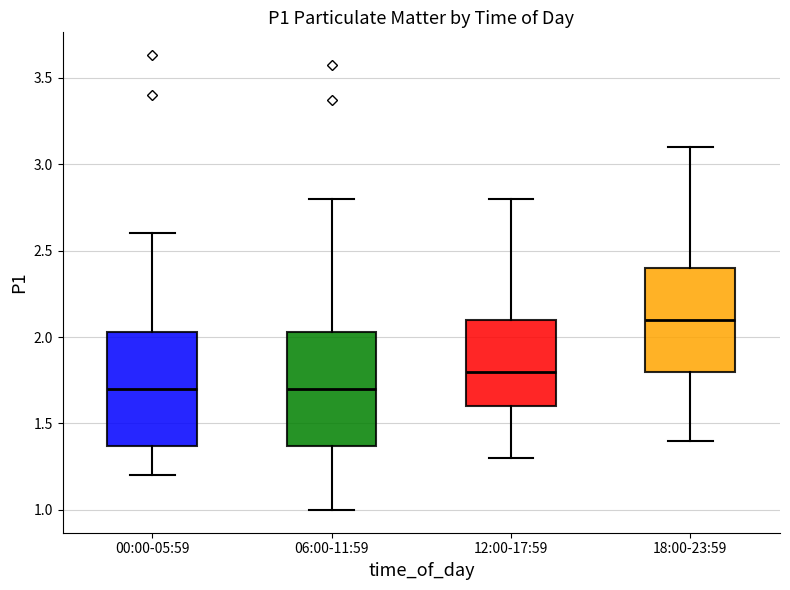

Reading left to right, read every box against the y-axis: the position of its median line, the range the box covers, and the ends of its whiskers. The values are not printed on the chart, so give them approximately, as read against the axis.

00:00-05:59: median 1.70, box 1.35 to 2.05, whiskers 1.20 to 2.60
06:00-11:59: median 1.70, box 1.35 to 2.05, whiskers 1.00 to 2.80
12:00-17:59: median 1.80, box 1.60 to 2.10, whiskers 1.30 to 2.80
18:00-23:59: median 2.10, box 1.80 to 2.40, whiskers 1.40 to 3.10